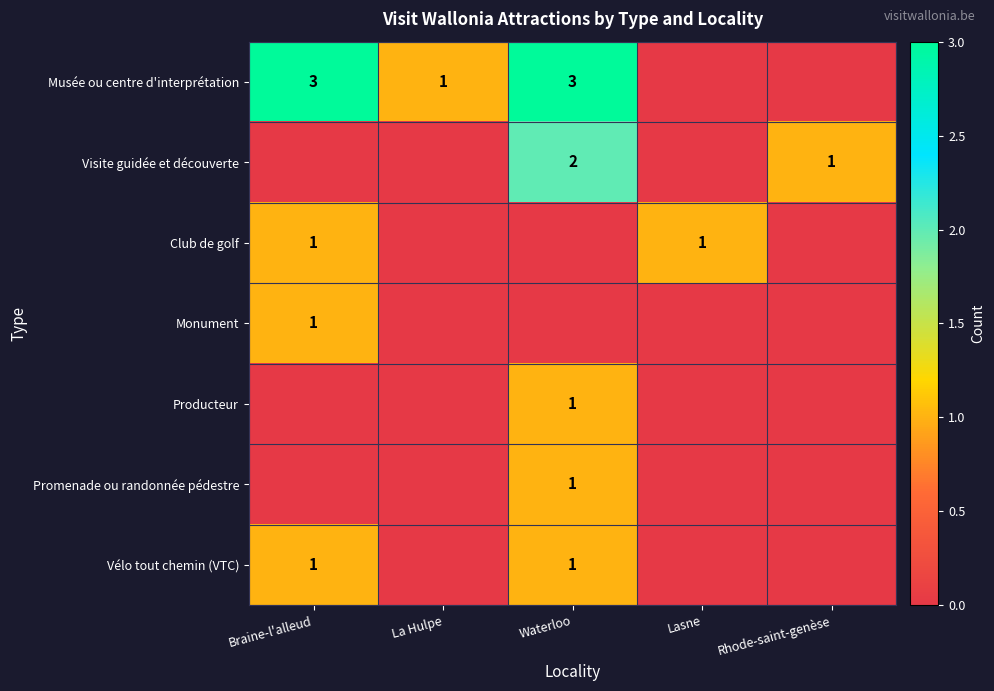

The value of Promenade ou randonnée pédestre at Waterloo is 1. True or false?

True